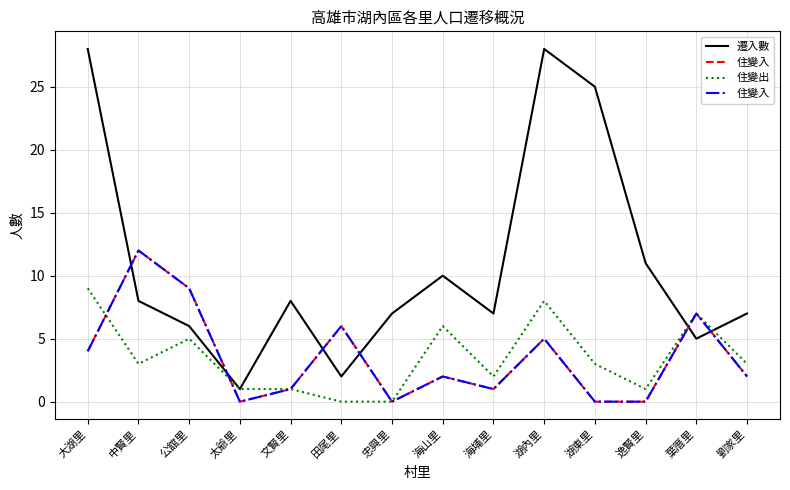

Is it true that 住變出 equals 3 at 劉家里?

True